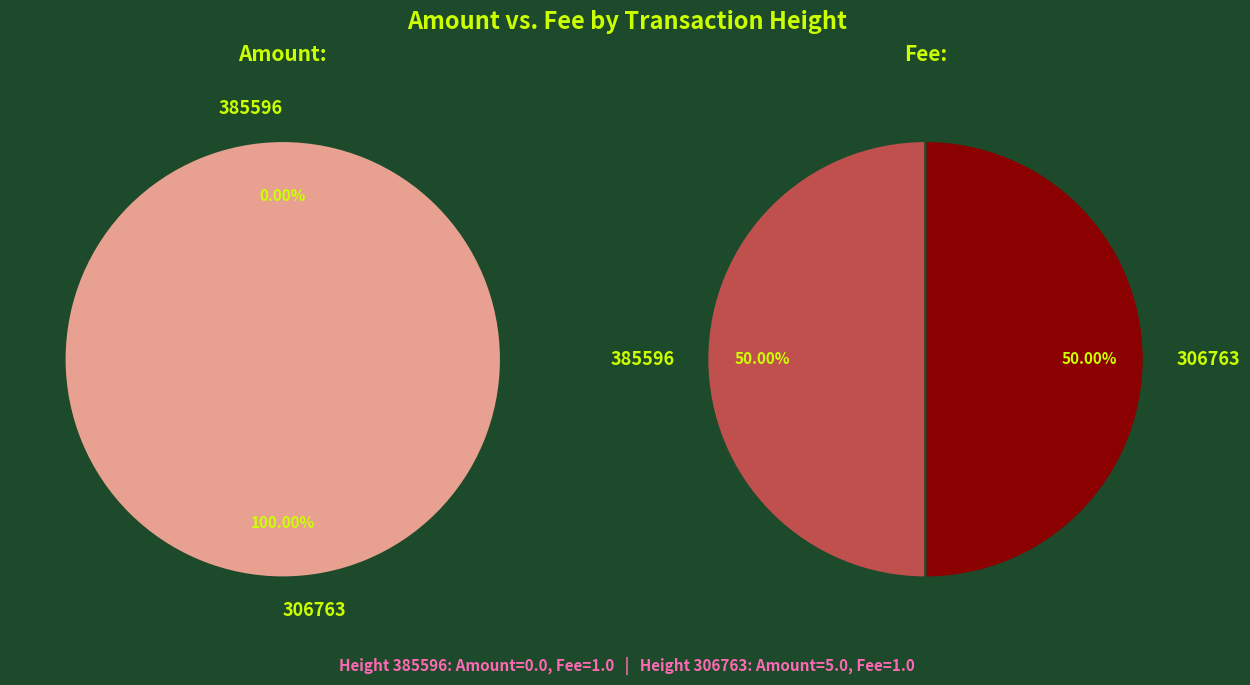

How much of the chart is everything except 385596?

100.0%